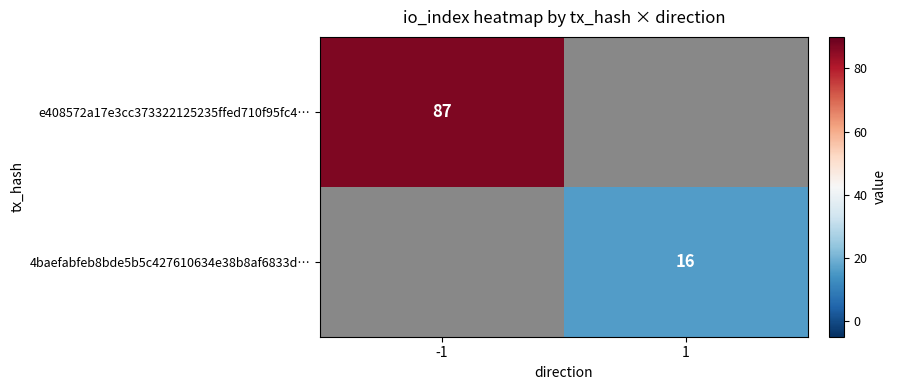

At which category does the chart reach its peak across all series?

-1